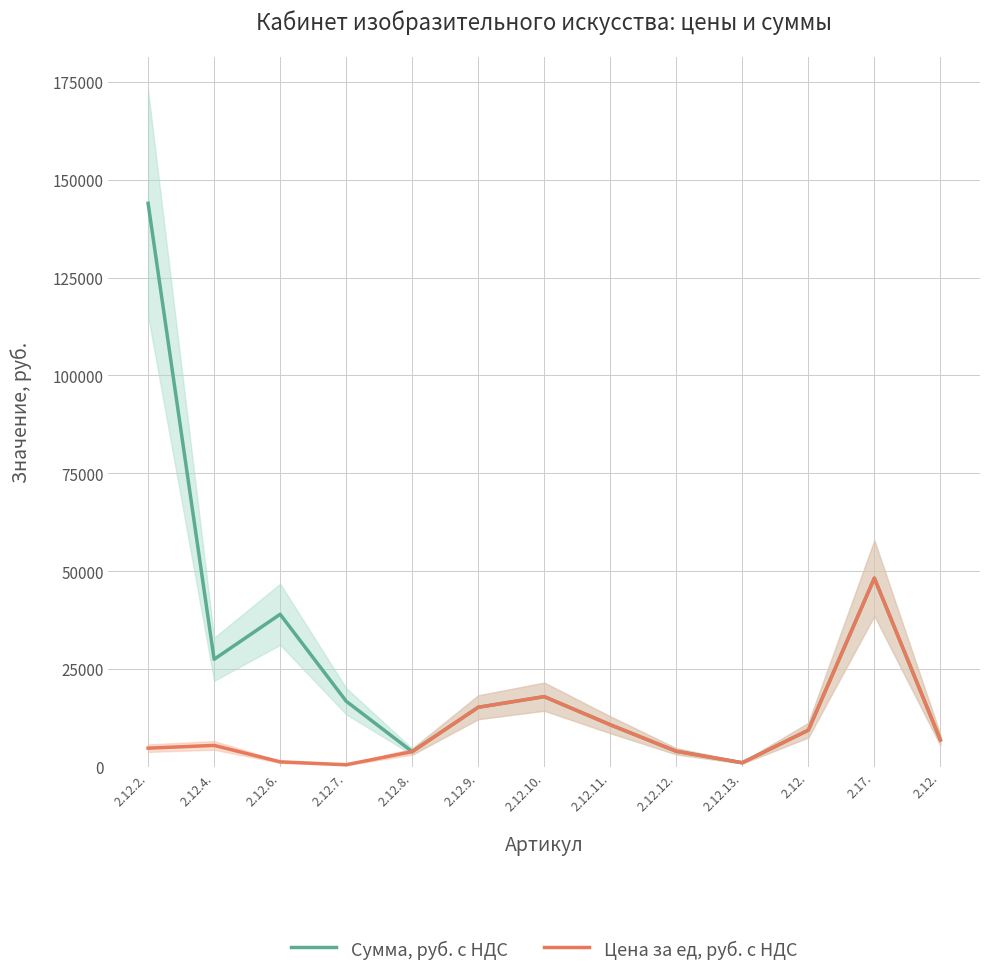

What is the total value across all series at 2.12.?

18800